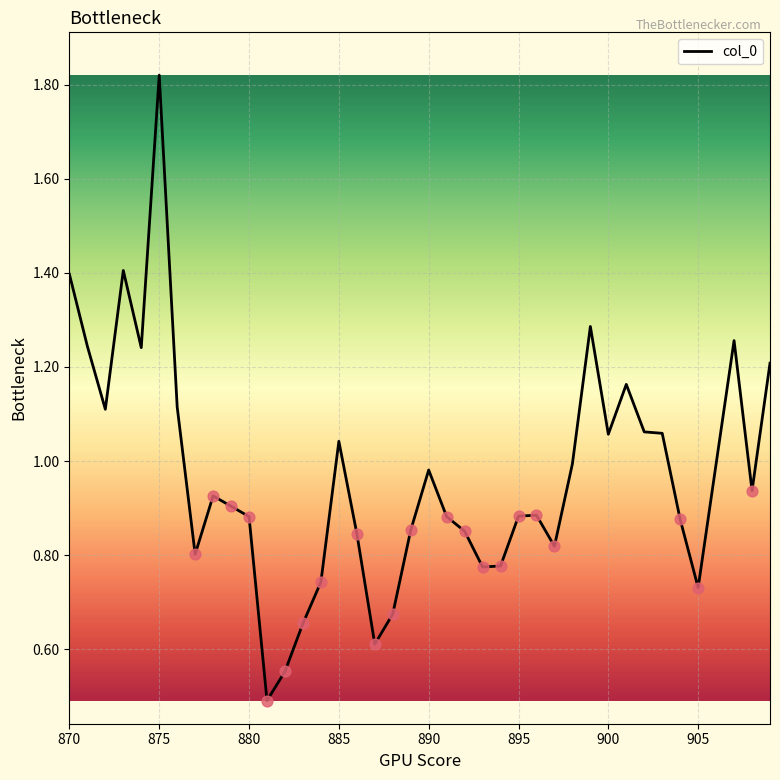

What is the lowest value of the col_0 series?

0.5